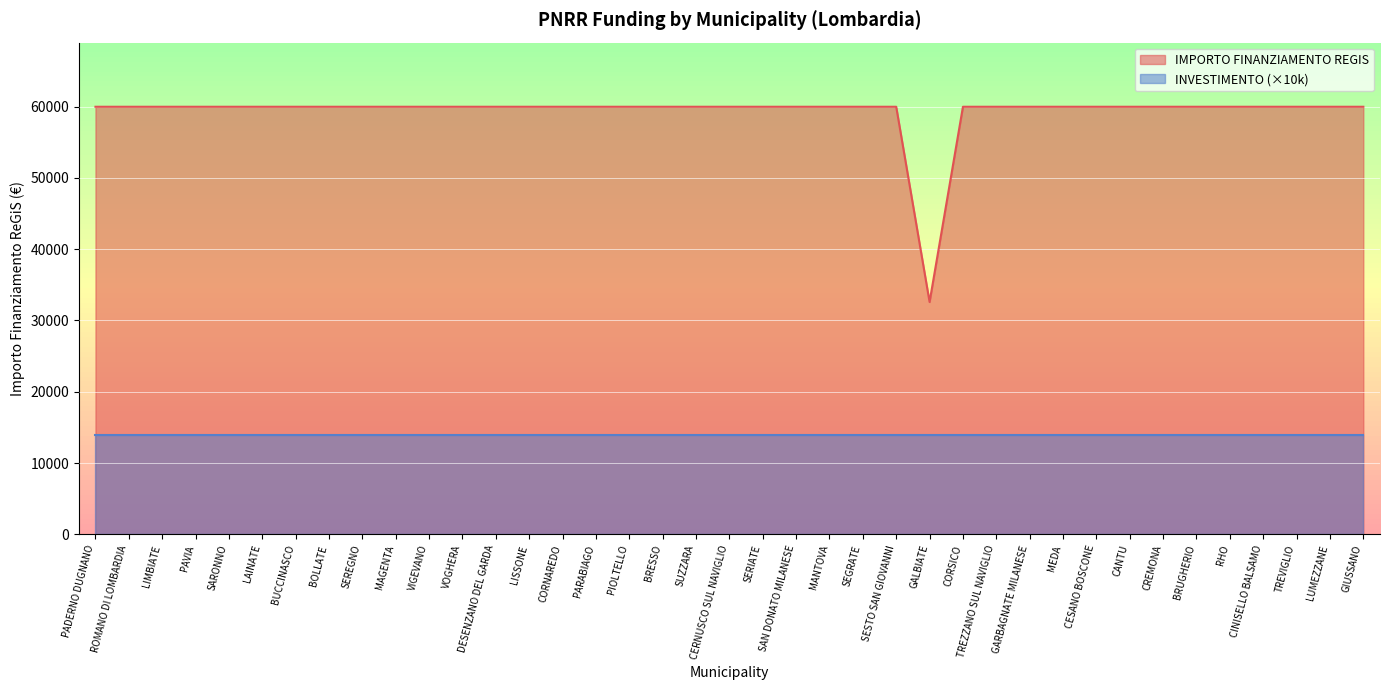

What is the approximate value at GARBAGNATE MILANESE?

59966